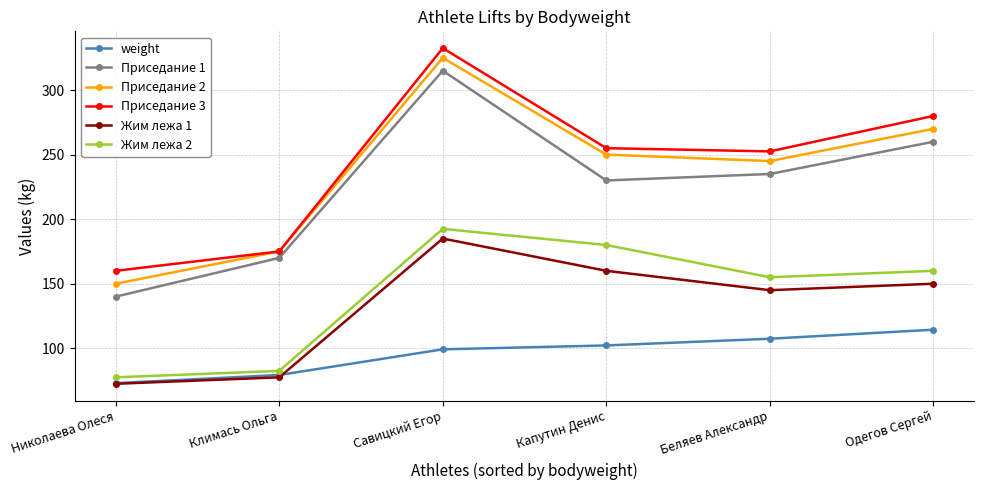

What is the sum of the Приседание 3 values at Беляев Александр and Савицкий Егор?

585.0